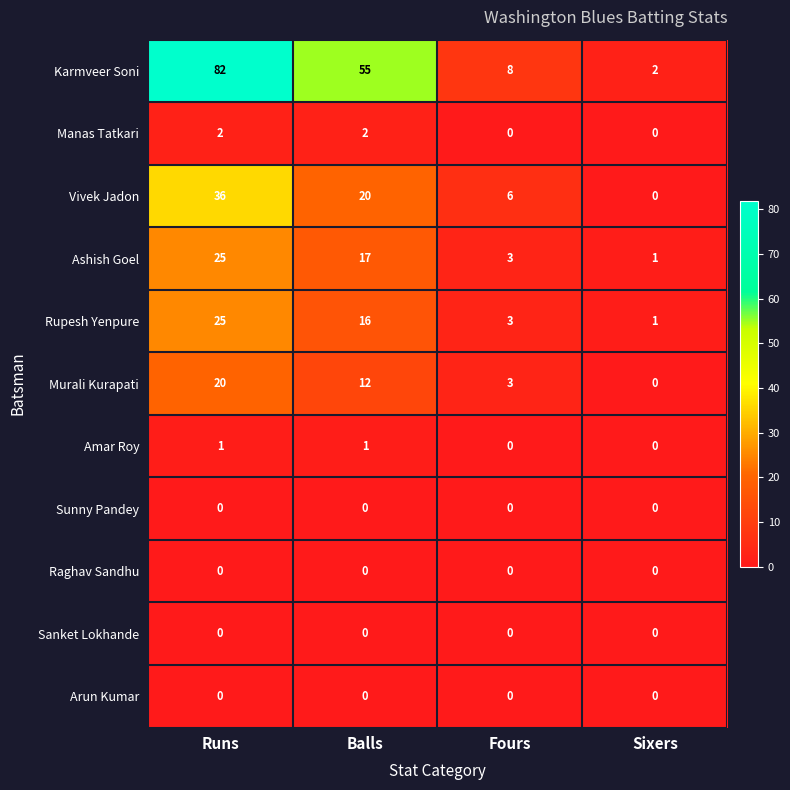

What is the difference between the second highest and minimum values in the Murali Kurapati series?

12